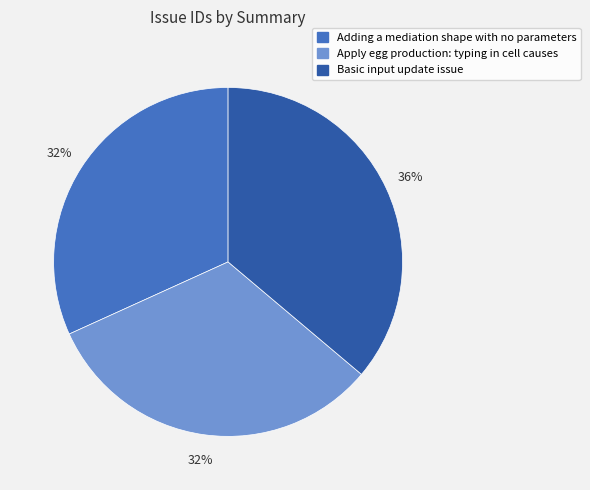

Count the number of slices in the pie.

3